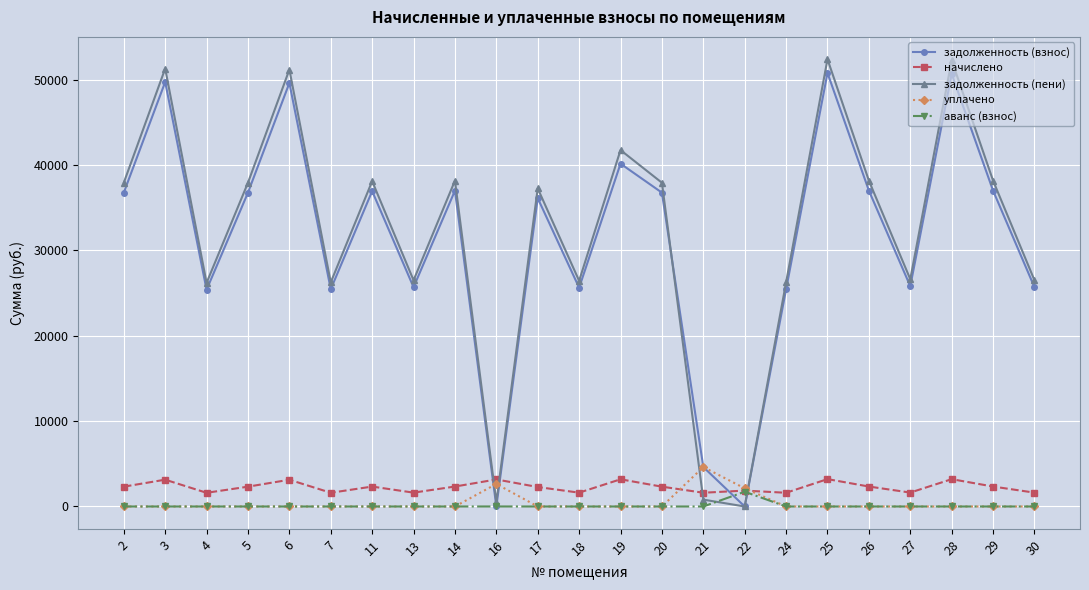

Is it true that задолженность (взнос) equals 36103.3 at 17?

True